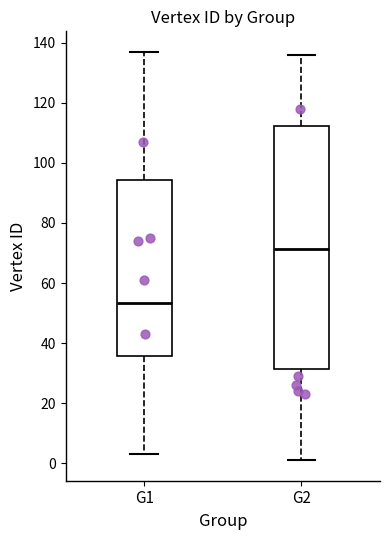

Which box is the tallest, from its lower edge to its upper edge?

G2